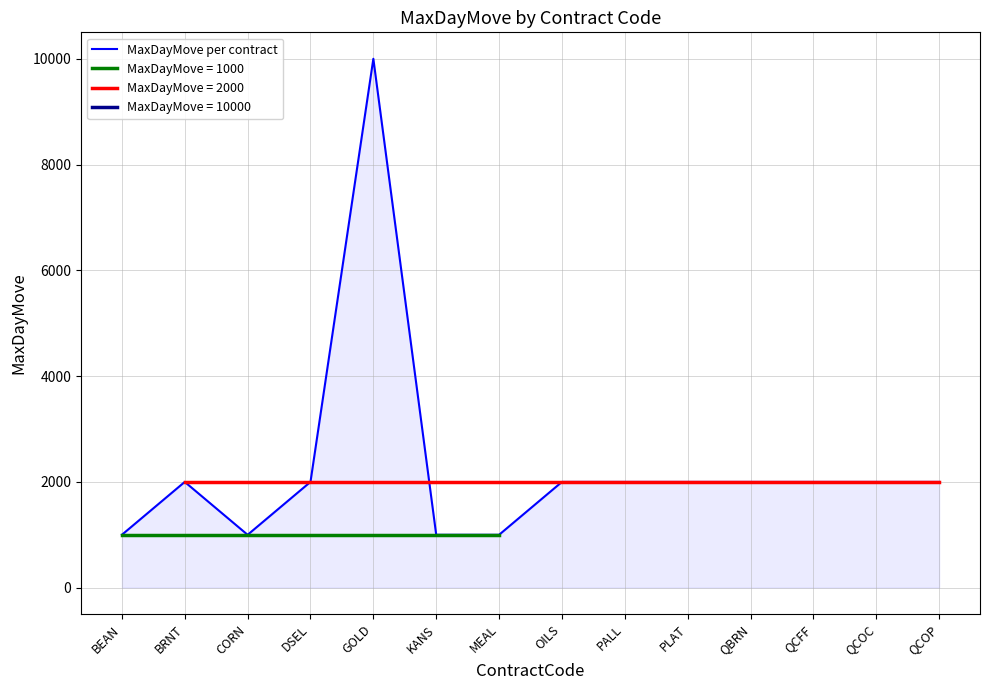

Where is the data nearest to the value 5500?

BRNT